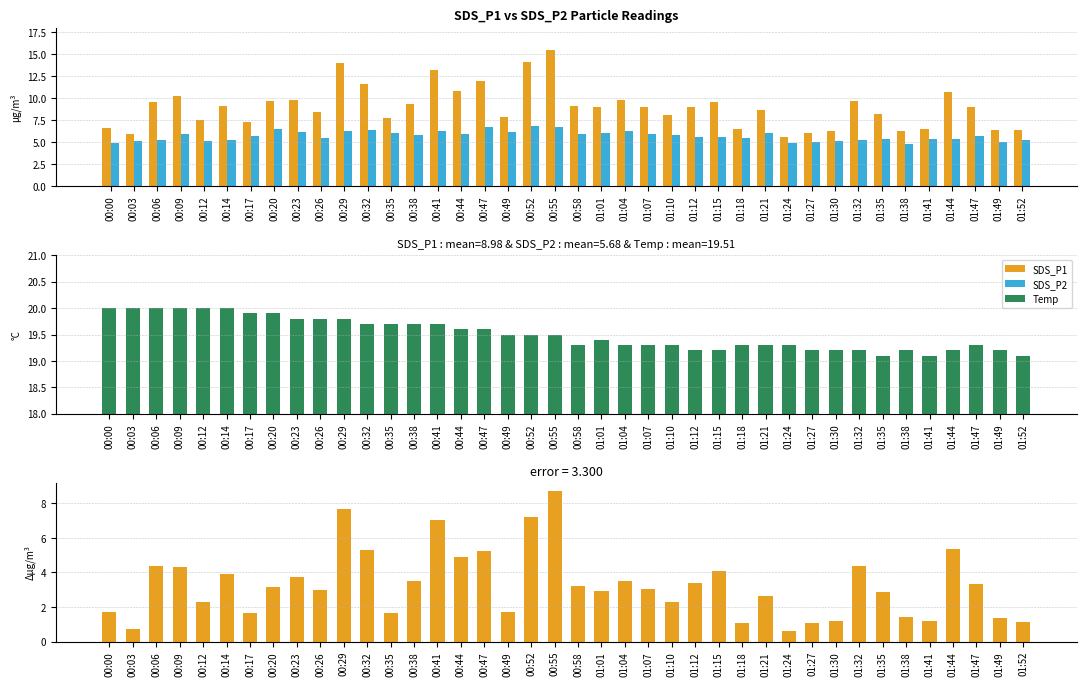

How many bars are there in total?

160